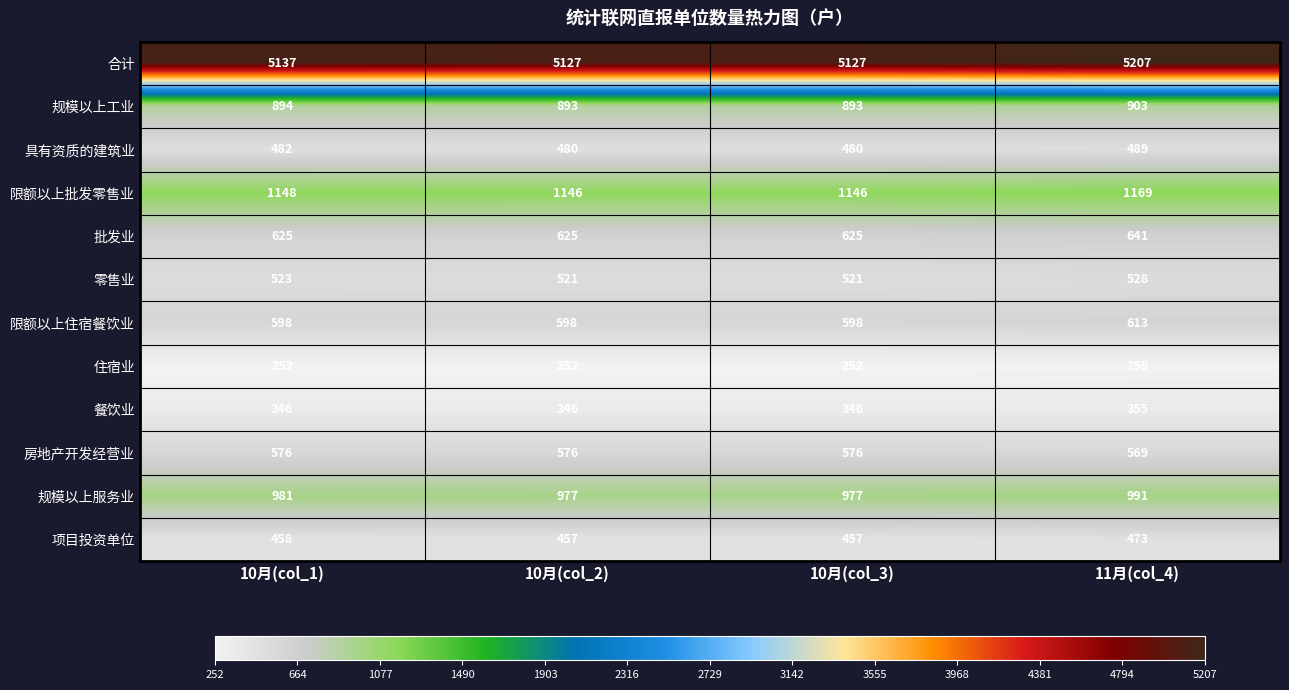

Which series has the widest spread of values?

合计